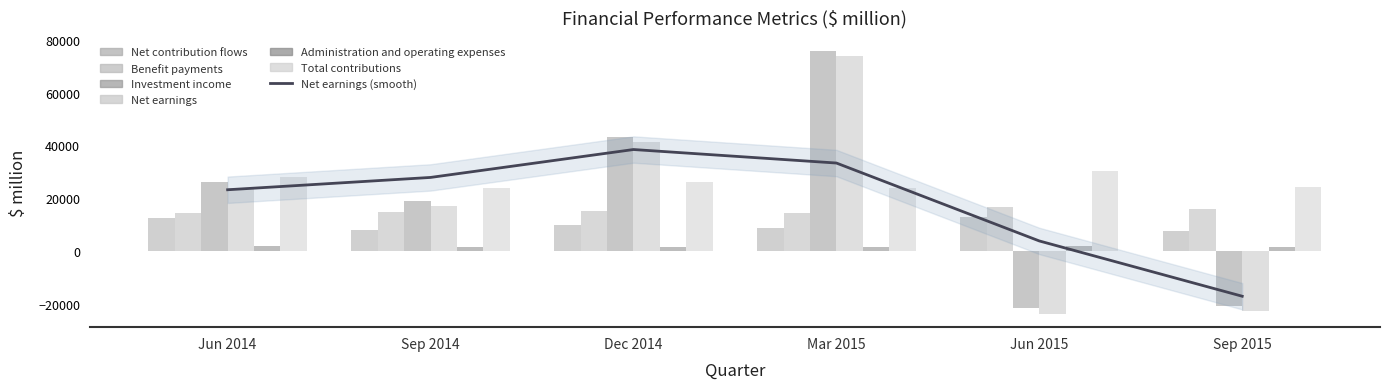

List the series in order of their peak value, highest first.

Investment income, Net earnings, Total contributions, Benefit payments, Net contribution flows, Administration and operating expenses